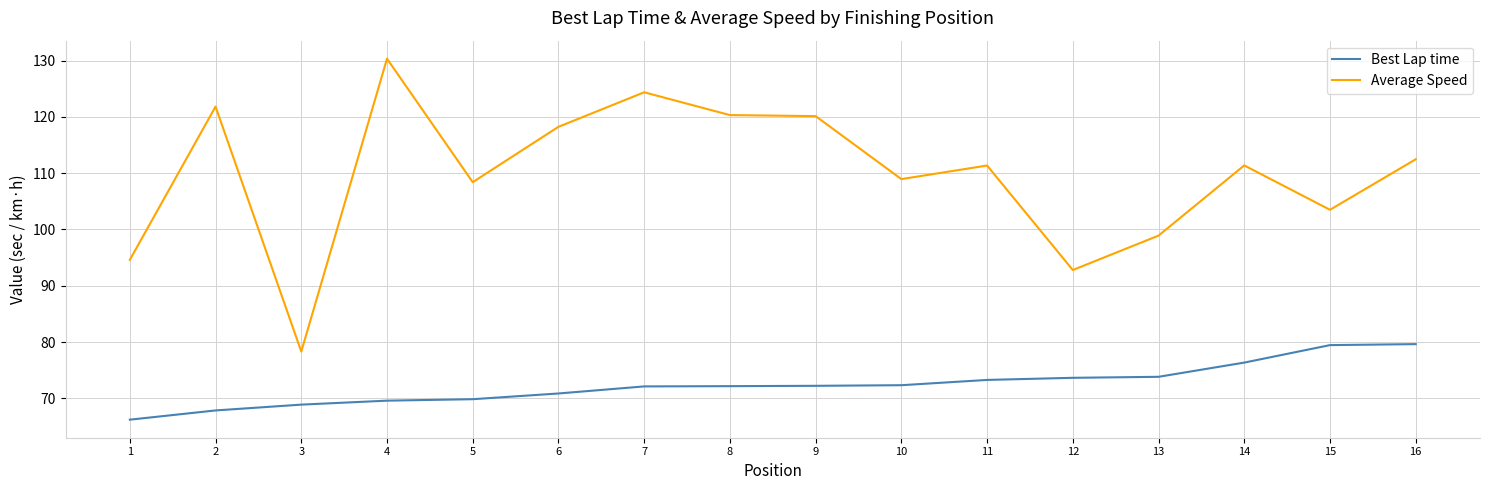

True or false: Best Lap time and Average Speed cross at least once.

False